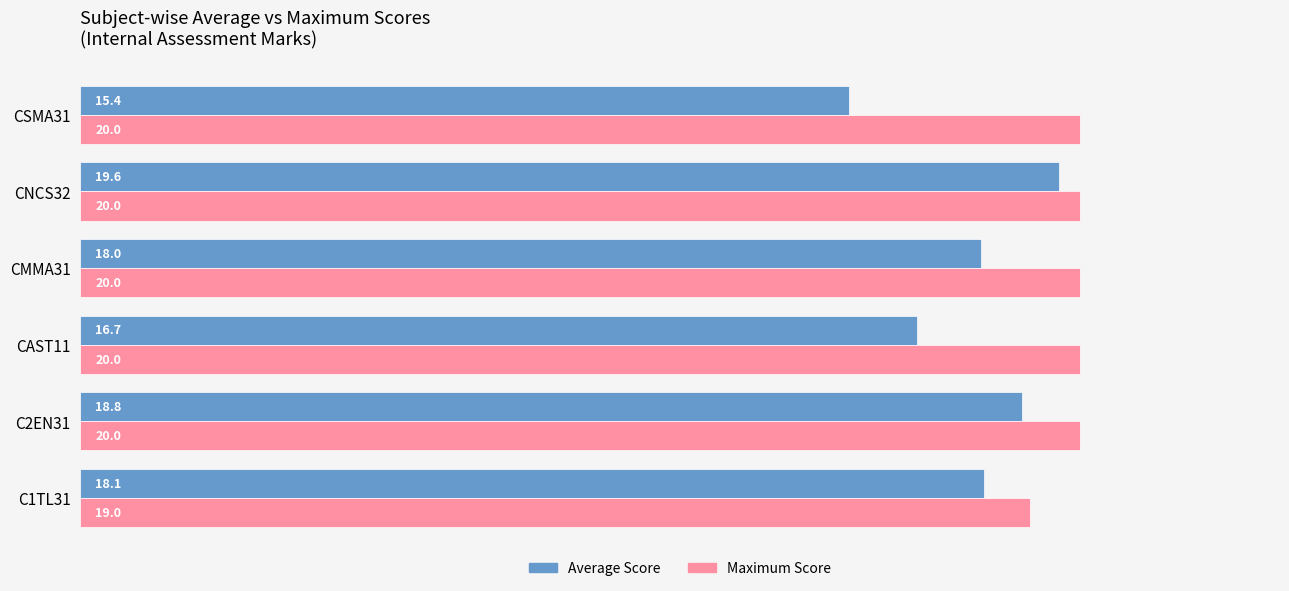

The Maximum Score series shows 9.0 at CAST11. True or false?

False